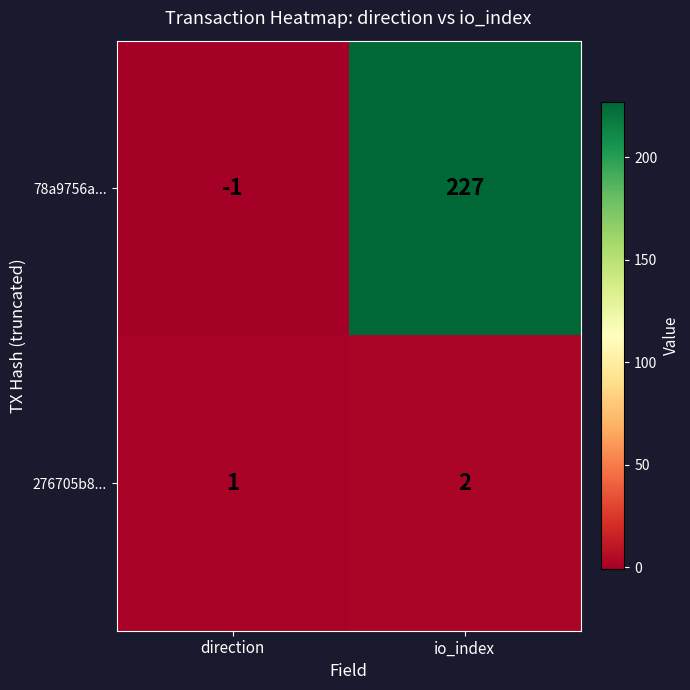

What is the approximate value of 78a9756a... at io_index?

227